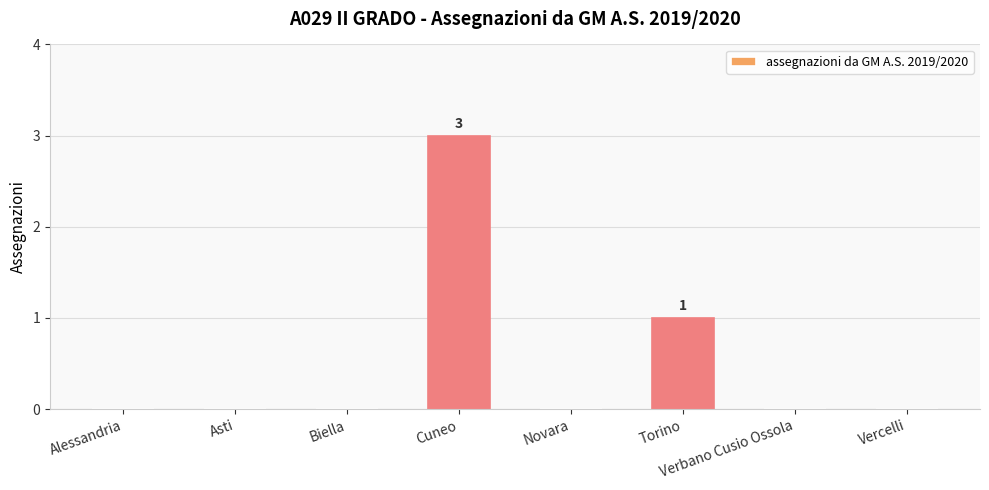

Which category has the highest value across all series?

Cuneo